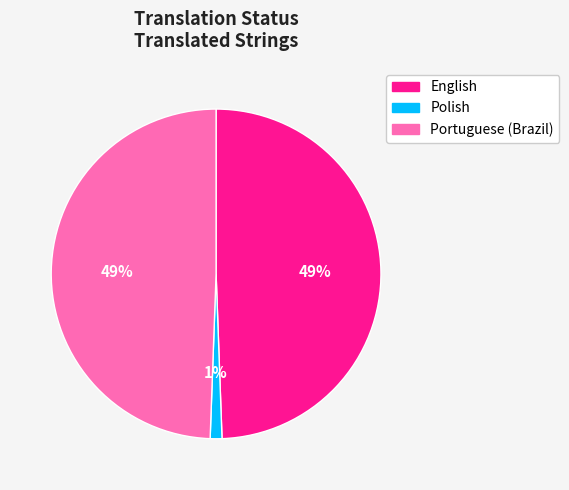

Is English the majority of the pie?

No